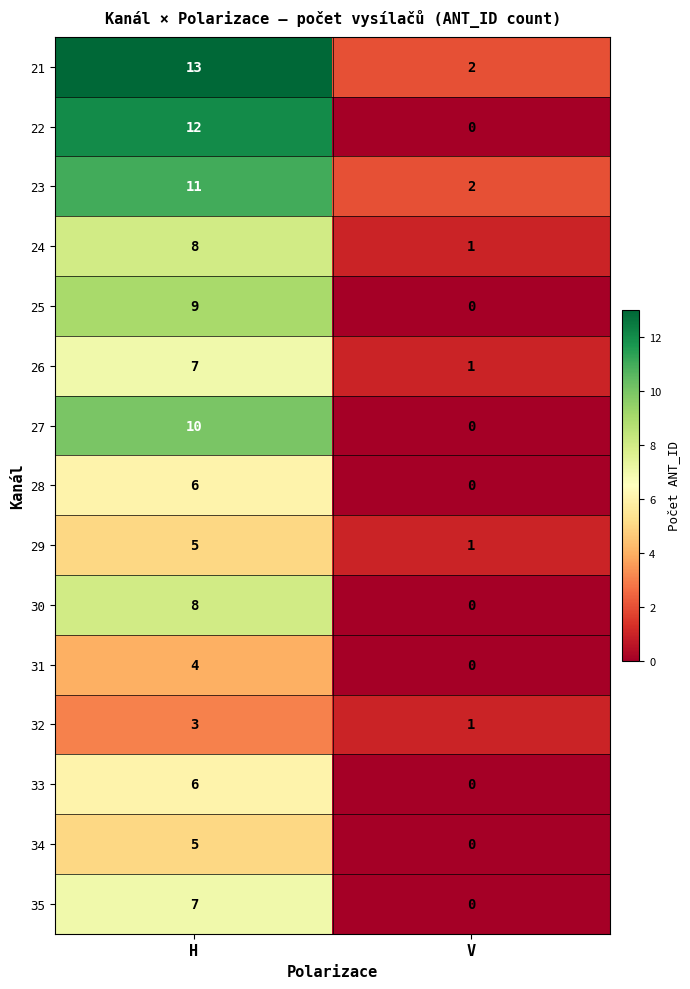

How many positive values does the 30 series have?

1